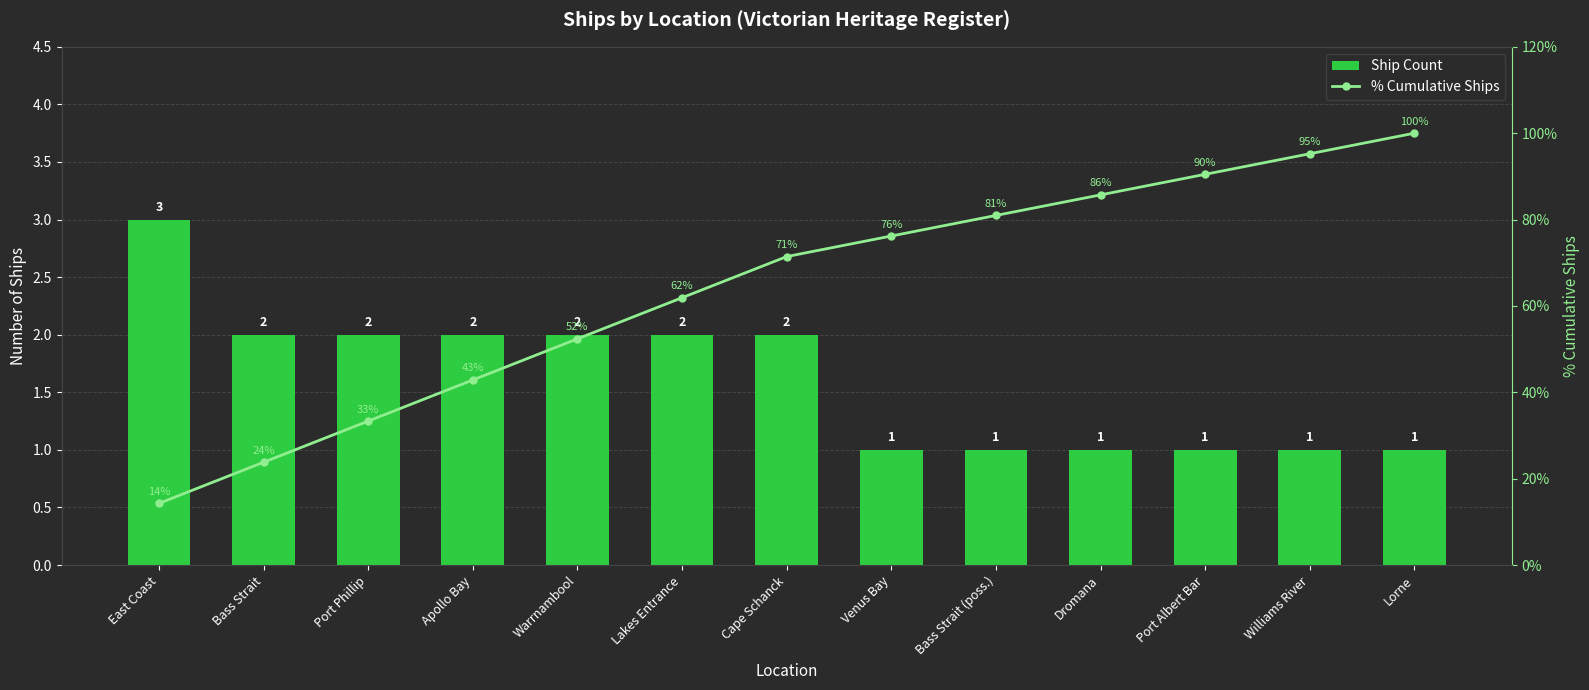

Which has a higher value, Cape Schanck or Bass Strait (poss.)?

Cape Schanck